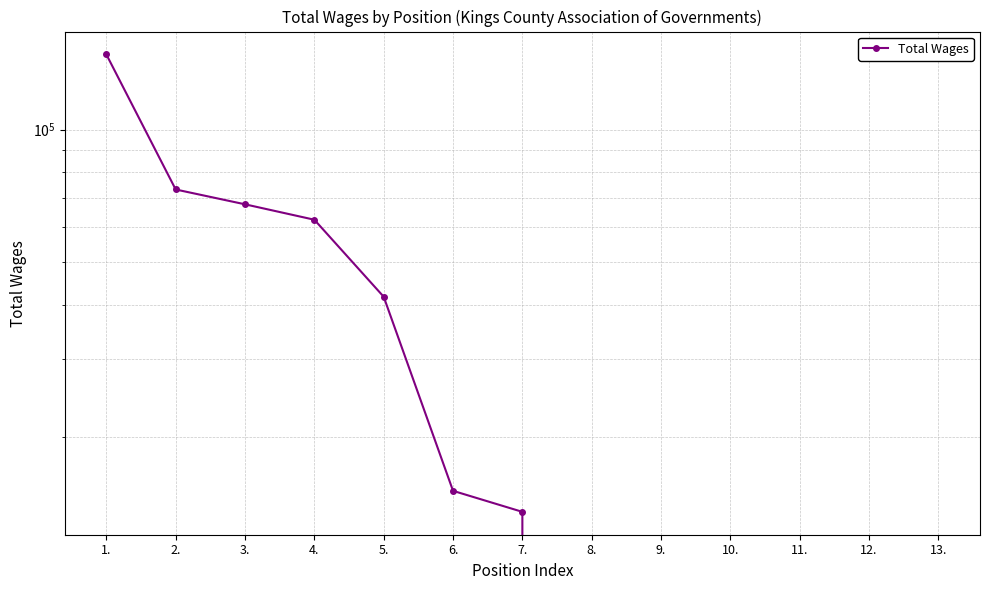

What is the greatest value displayed?

148216